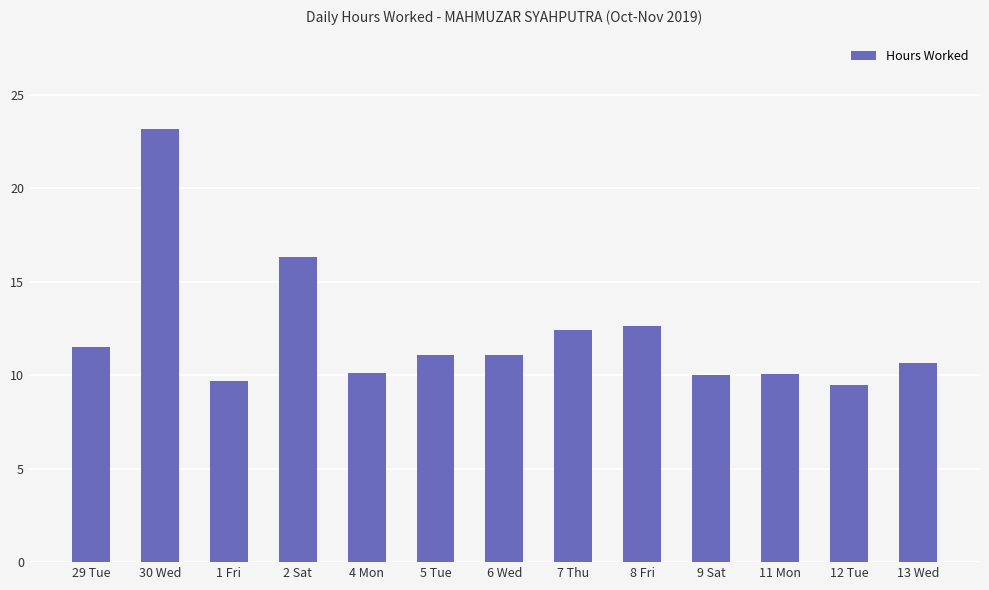

Does the chart contain any negative values?

No